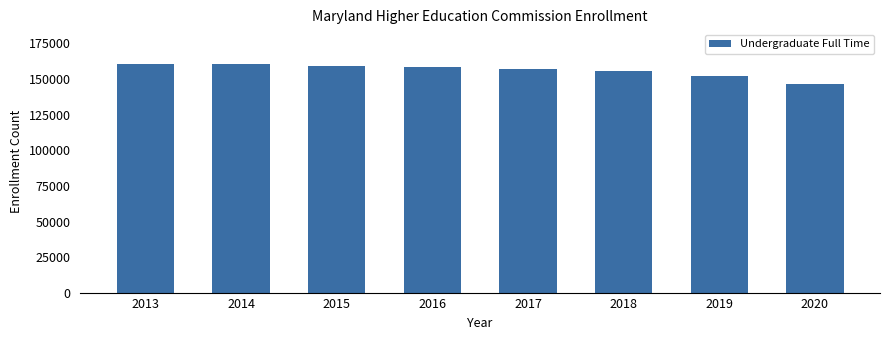

What value does the data have at 2017, to the nearest 100?

156900